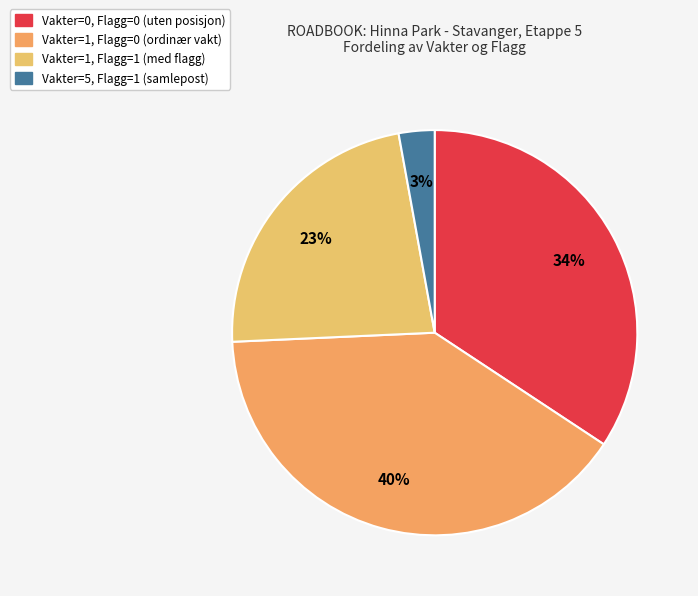

How many segments does this pie chart have?

4